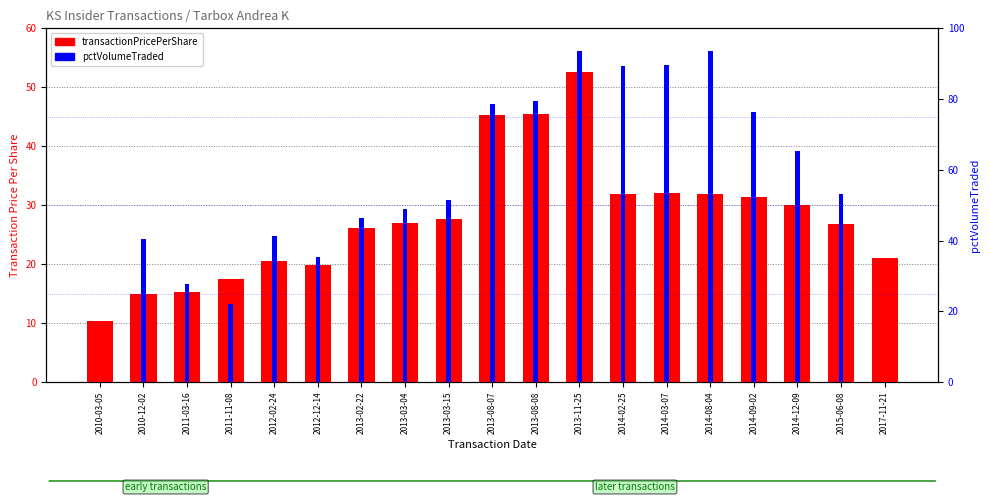

What is the label of the 16th bar from the left?

2014-09-02